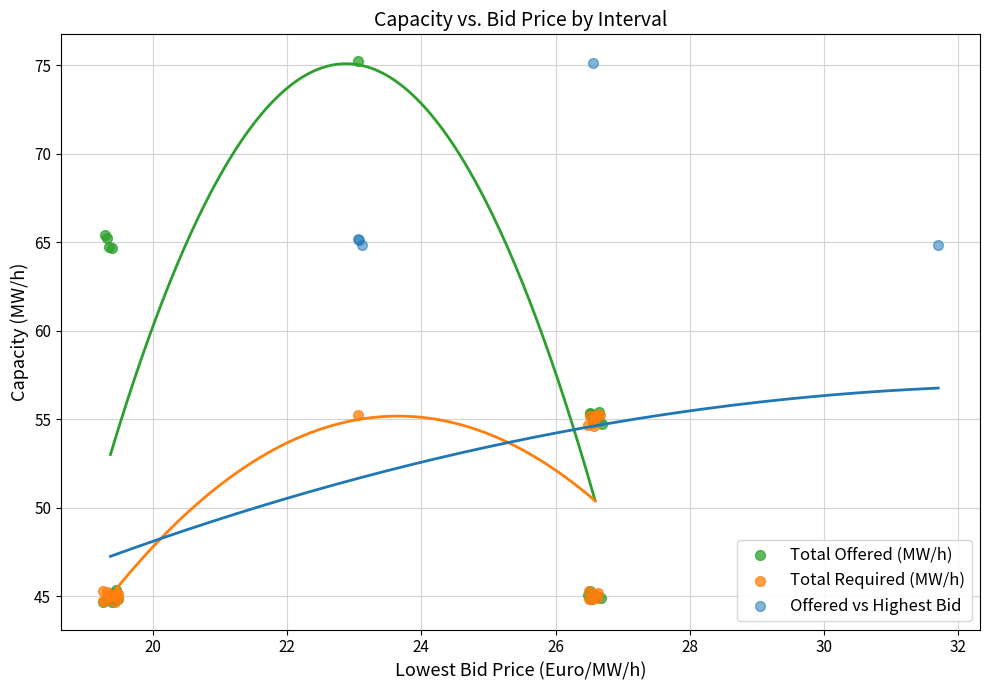

What are all the series names shown in the legend?

Total Offered (MW/h), Total Required (MW/h), Offered vs Highest Bid